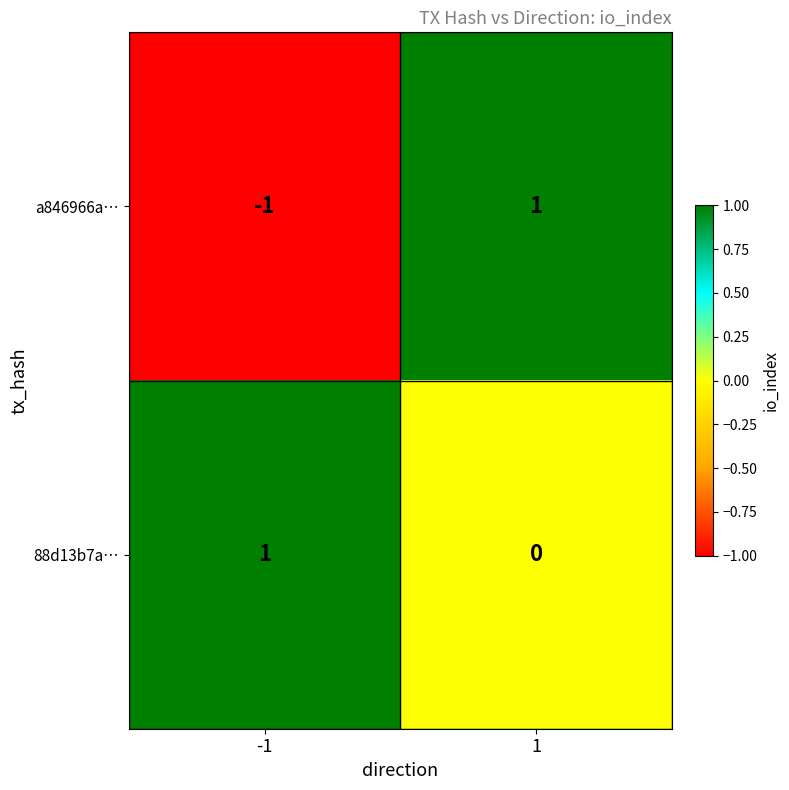

At -1, list the series in order from largest to smallest.

88d13b7a…, a846966a…